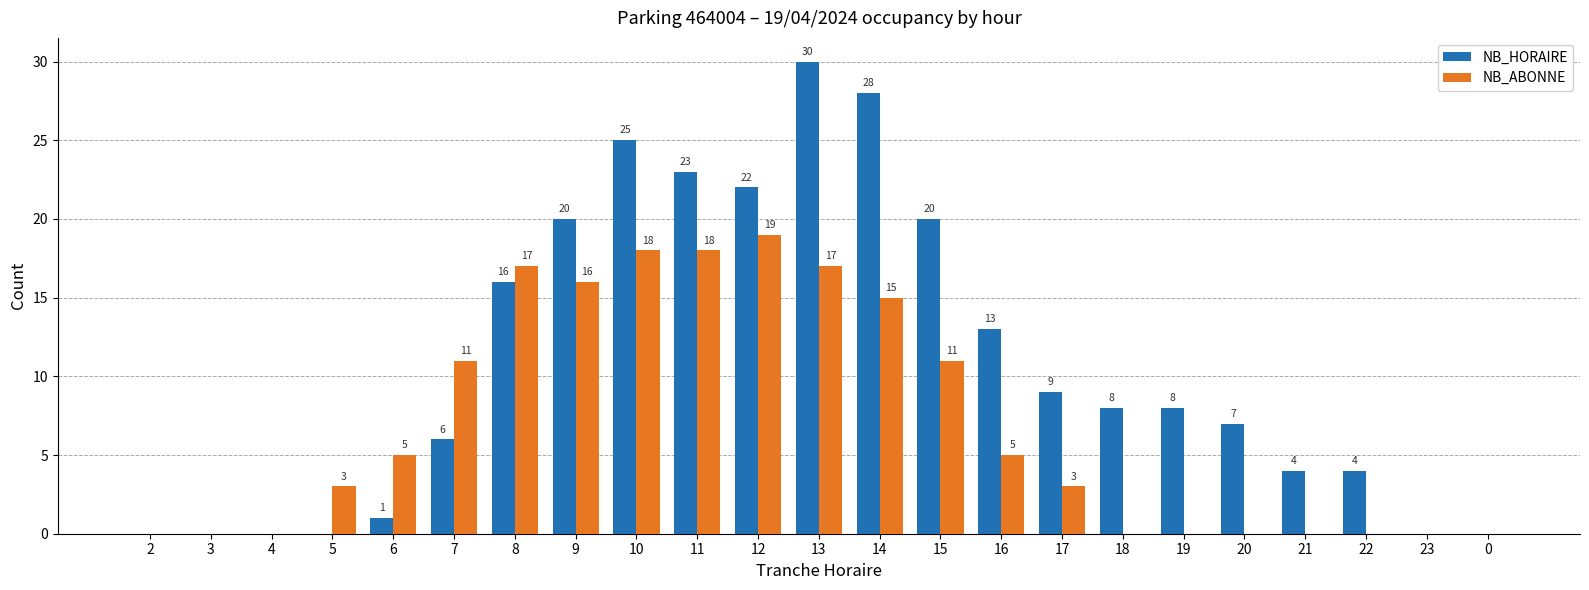

At which label does NB_HORAIRE first exceed 8?

8